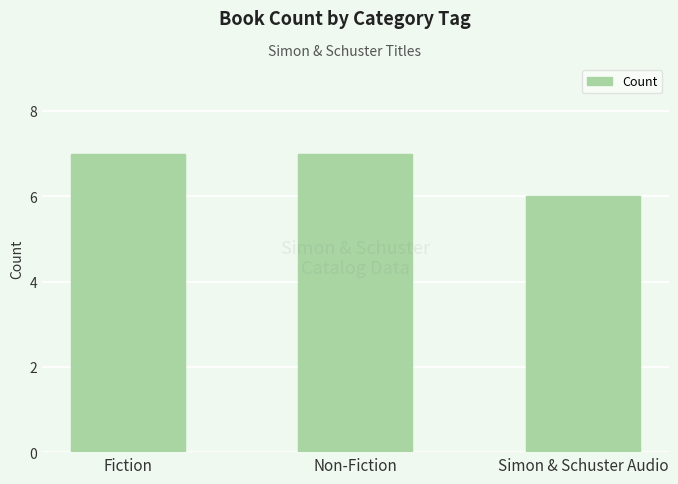

What is the smallest value displayed?

6